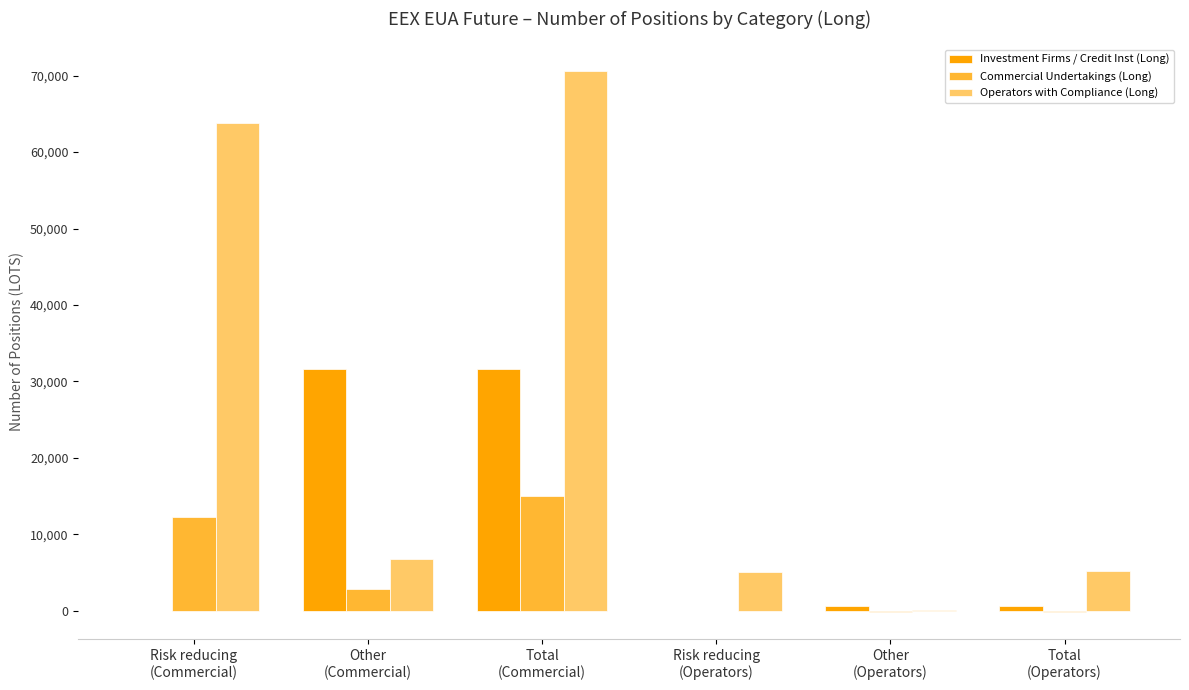

At which category does the chart reach its peak across all series?

Total
(Commercial)